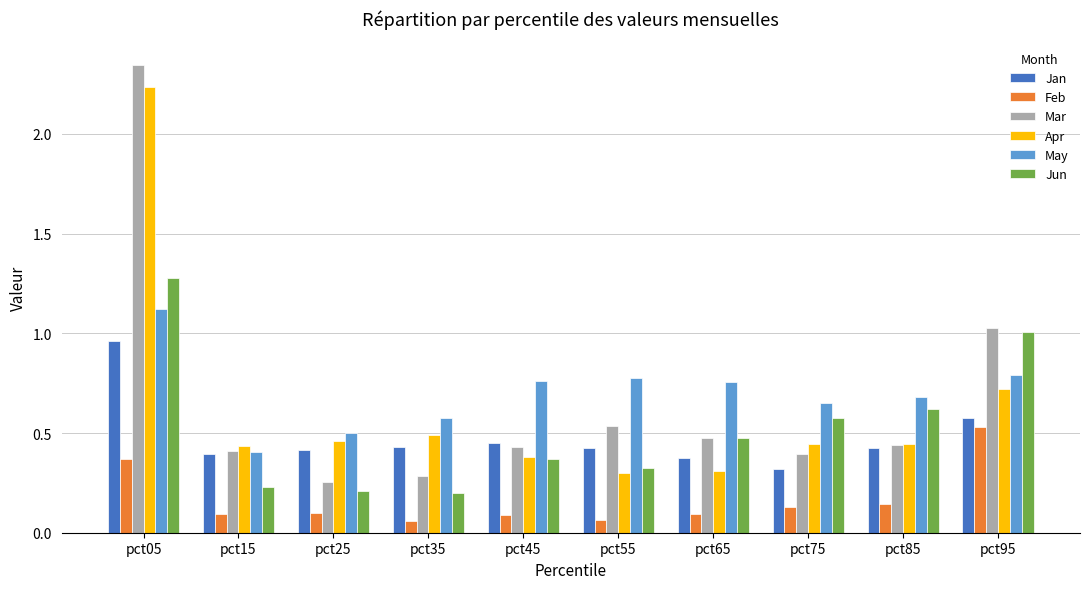

At which label does Apr reach its peak?

pct05